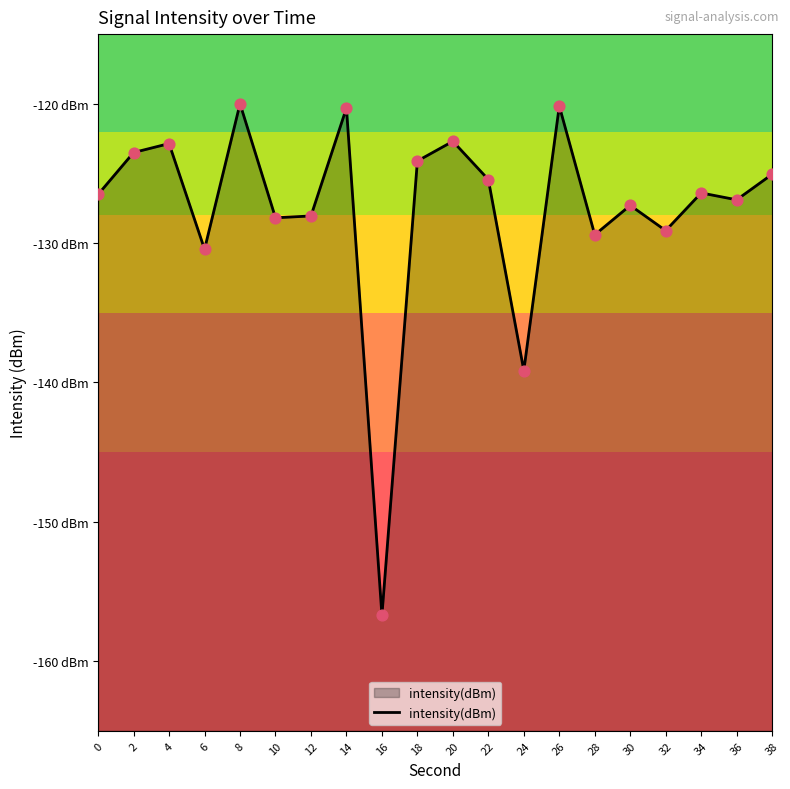

What is the change in value from 28 to 34?

+3.0